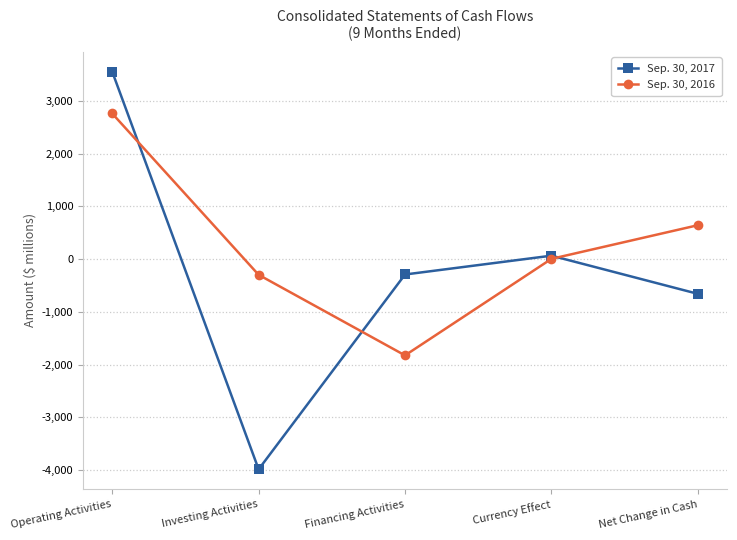

Is this an area chart (filled region under the line)?

No